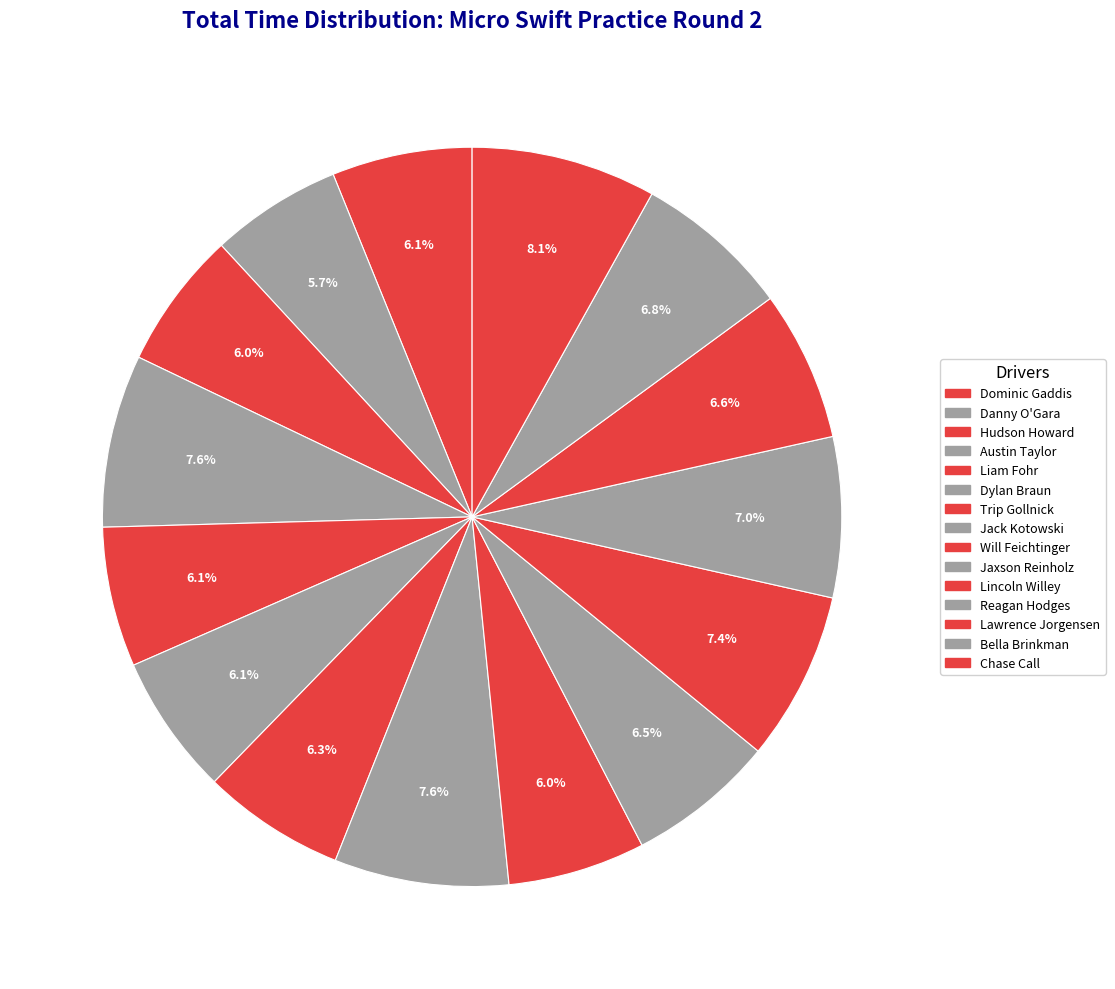

How much of the chart is everything except Chase Call?

91.9%